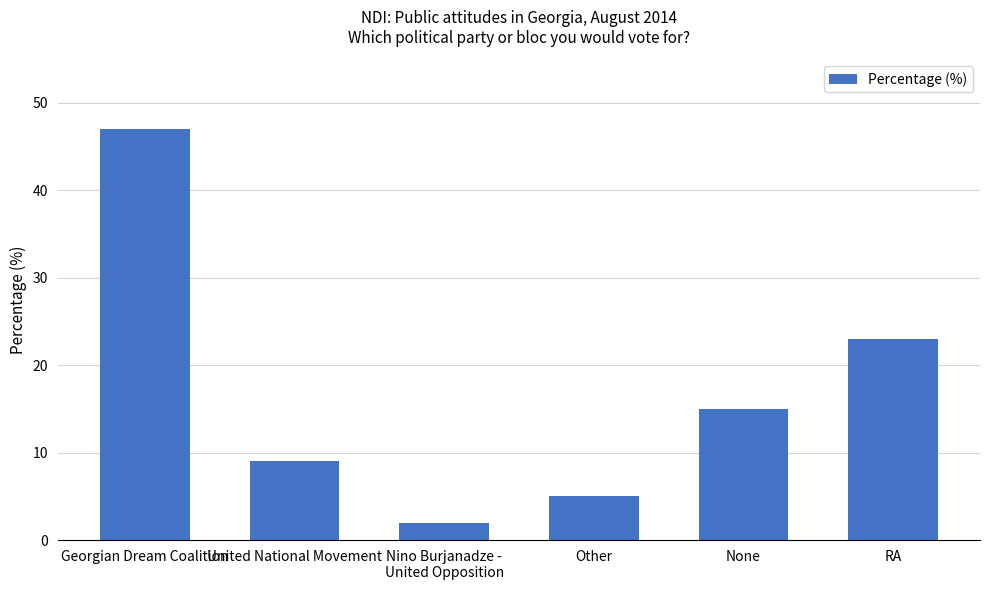

Rank the categories by value from lowest to highest.

Nino Burjanadze -
United Opposition, Other, United National Movement, None, RA, Georgian Dream Coalition